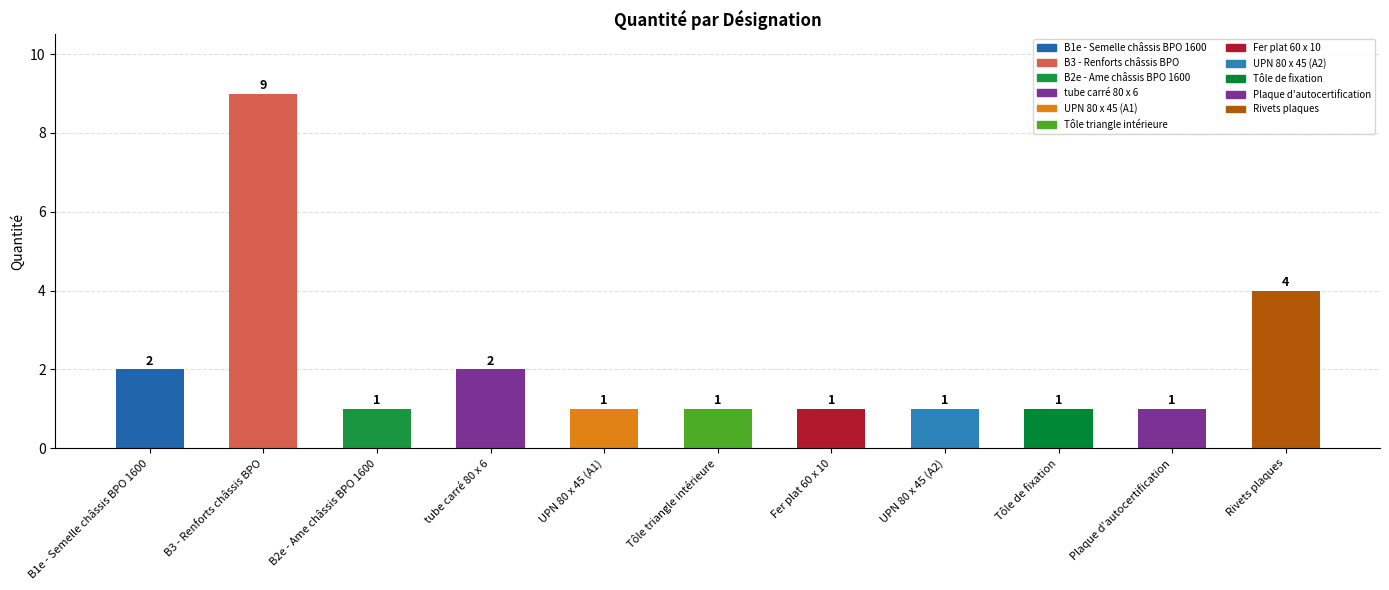

Between UPN 80 x 45 (A1) and Rivets plaques, which is larger?

Rivets plaques